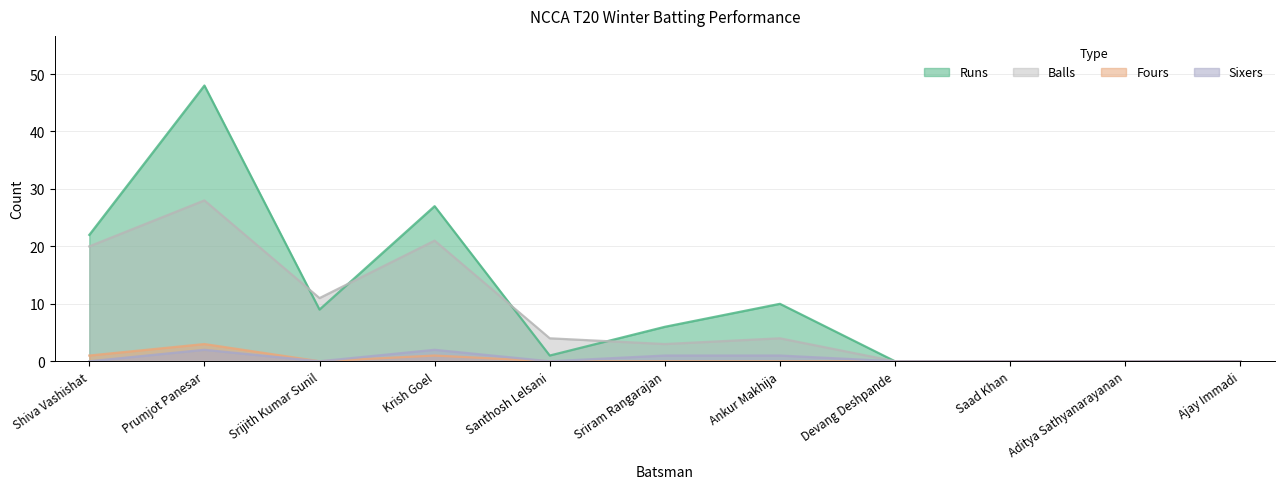

Reading left to right, extract all data points from this chart.

Runs: Shiva Vashishat=22	Prumjot Panesar=48	Srijith Kumar Sunil=9	Krish Goel=27	Santhosh Lelsani=1	Sriram Rangarajan=6	Ankur Makhija=10	Devang Deshpande=0	Saad Khan=0	Aditya Sathyanarayanan=0	Ajay Immadi=0
Balls: Shiva Vashishat=20	Prumjot Panesar=28	Srijith Kumar Sunil=11	Krish Goel=21	Santhosh Lelsani=4	Sriram Rangarajan=3	Ankur Makhija=4	Devang Deshpande=0	Saad Khan=0	Aditya Sathyanarayanan=0	Ajay Immadi=0
Fours: Shiva Vashishat=1	Prumjot Panesar=3	Srijith Kumar Sunil=0	Krish Goel=1	Santhosh Lelsani=0	Sriram Rangarajan=0	Ankur Makhija=0	Devang Deshpande=0	Saad Khan=0	Aditya Sathyanarayanan=0	Ajay Immadi=0
Sixers: Shiva Vashishat=0	Prumjot Panesar=2	Srijith Kumar Sunil=0	Krish Goel=2	Santhosh Lelsani=0	Sriram Rangarajan=1	Ankur Makhija=1	Devang Deshpande=0	Saad Khan=0	Aditya Sathyanarayanan=0	Ajay Immadi=0